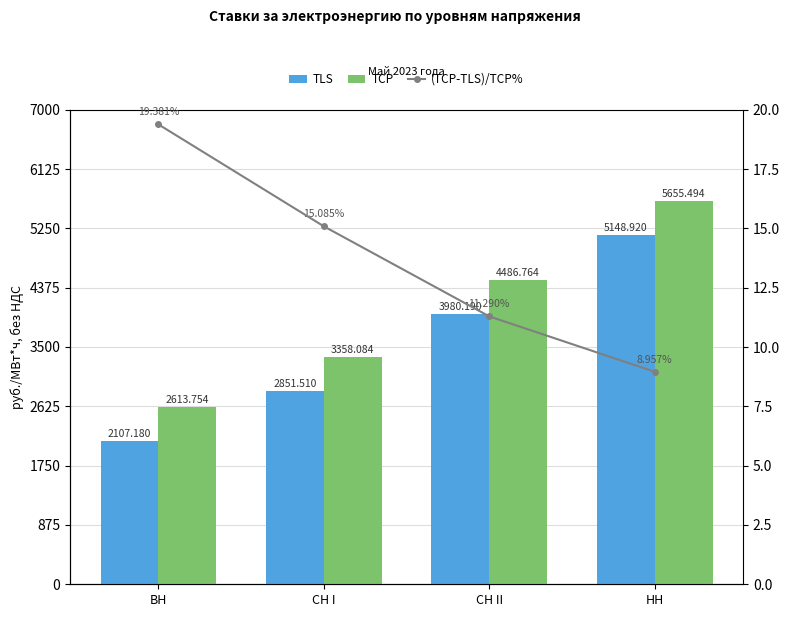

Between СН II and НН, which is larger?

НН